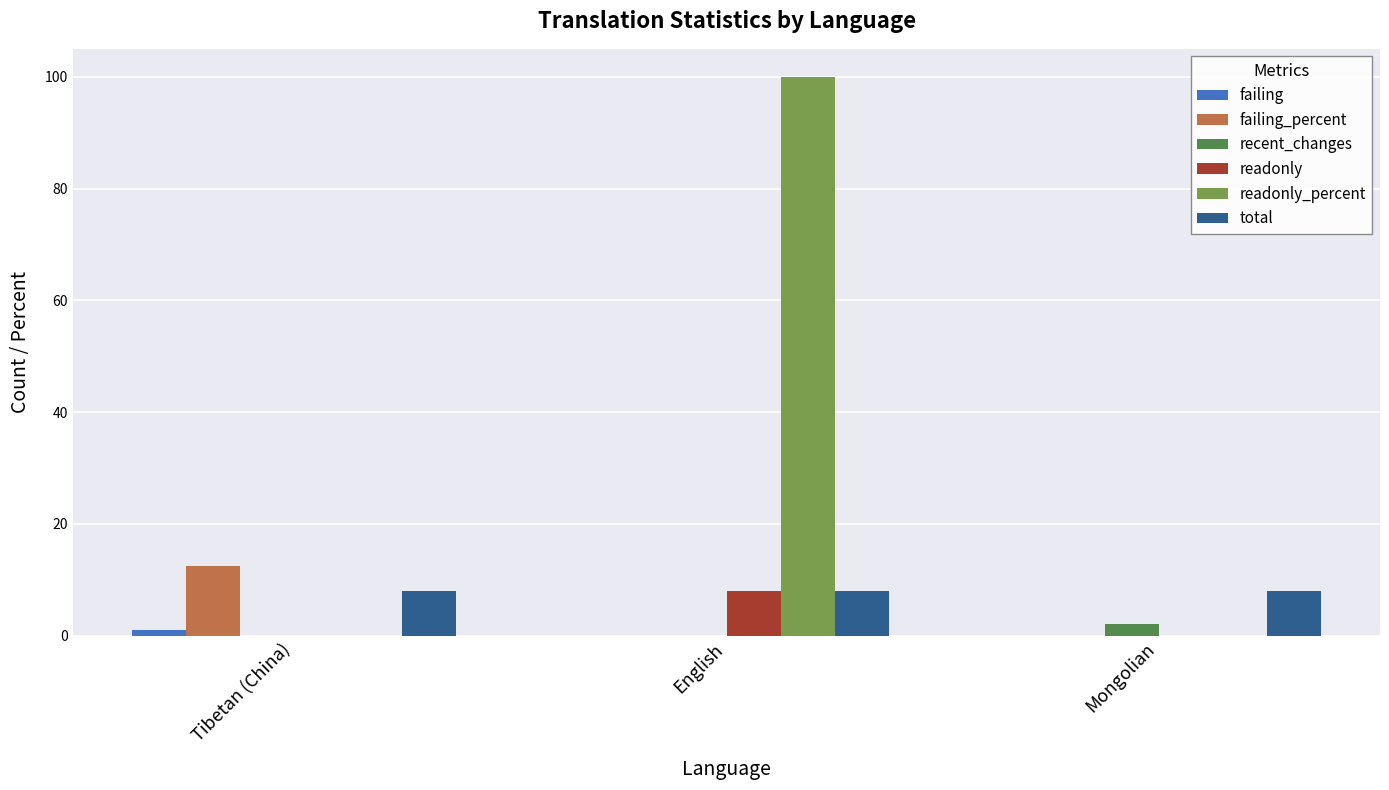

What is the average value of the readonly series?

2.7